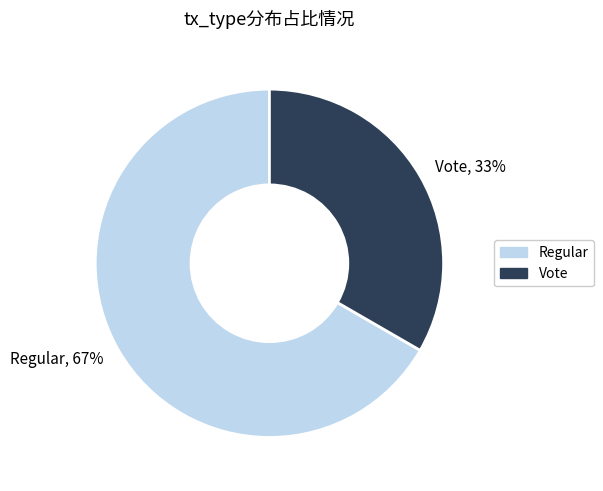

Count the number of slices in the pie.

2